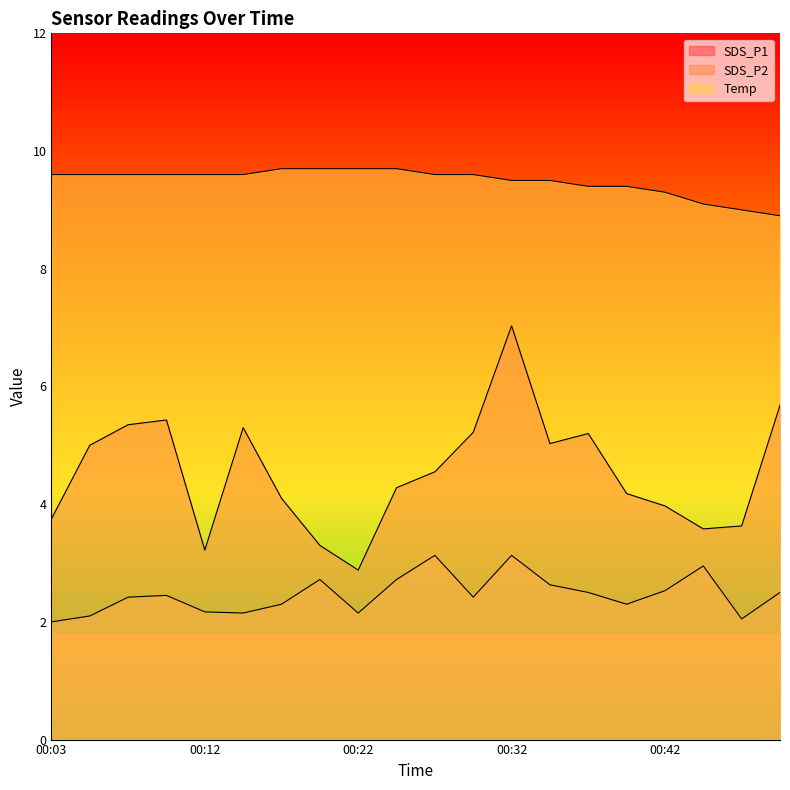

What are all the series names shown in the legend?

SDS_P1, SDS_P2, Temp